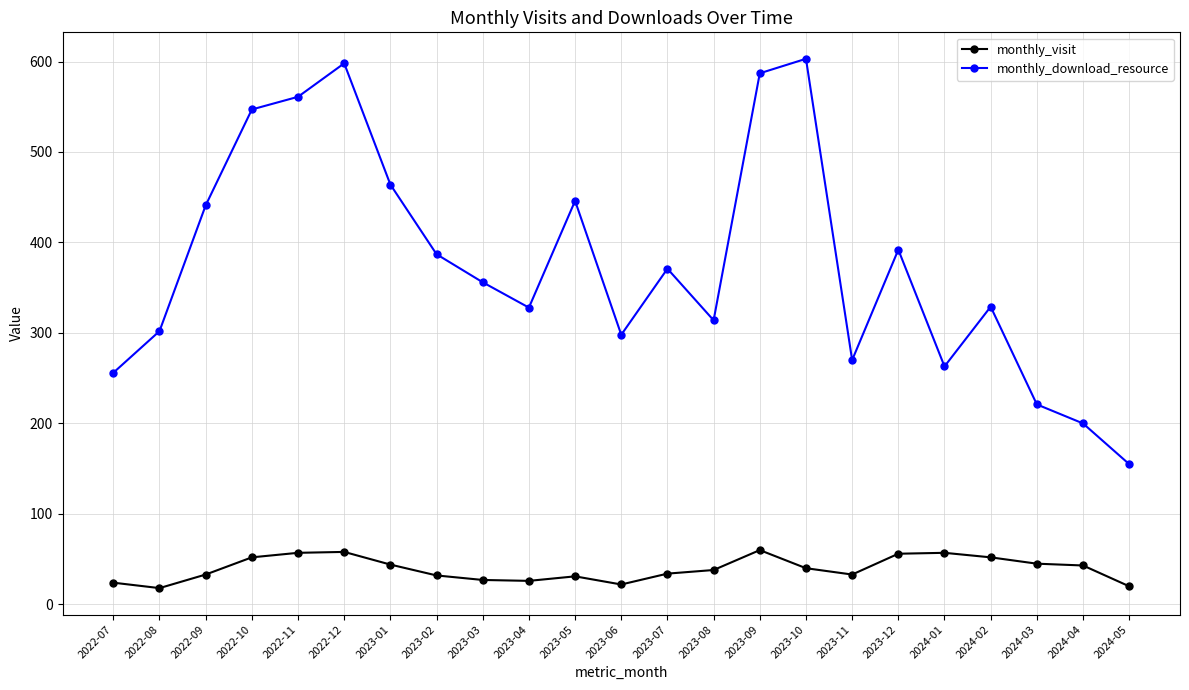

Which series has the largest range (max minus min)?

monthly_download_resource